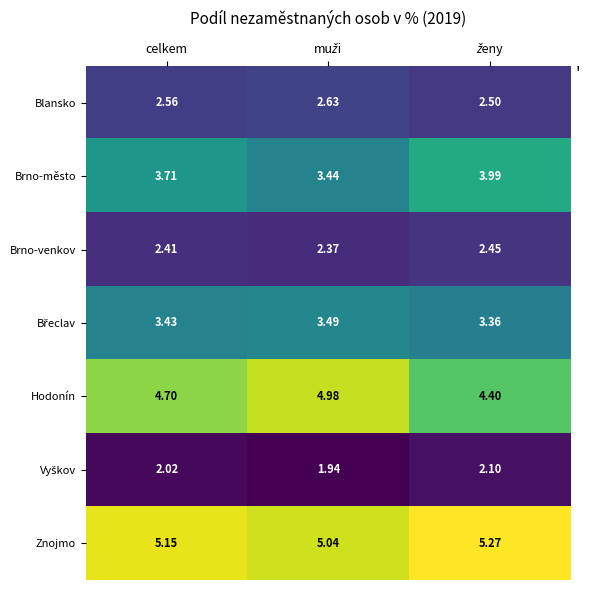

Which series has the largest total across all categories?

Znojmo